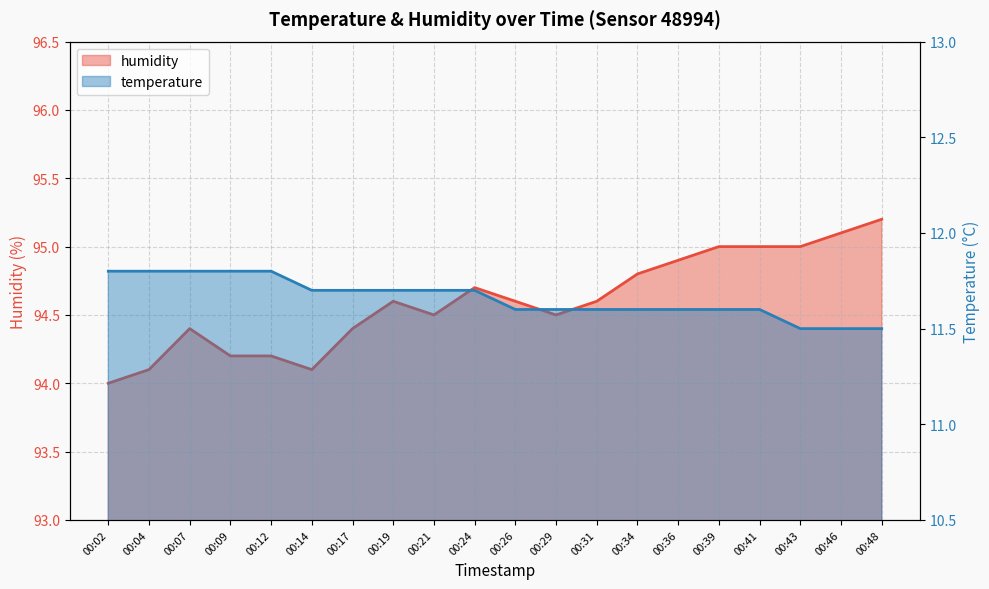

What is the value of the humidity point at the 4th from the left?

94.2